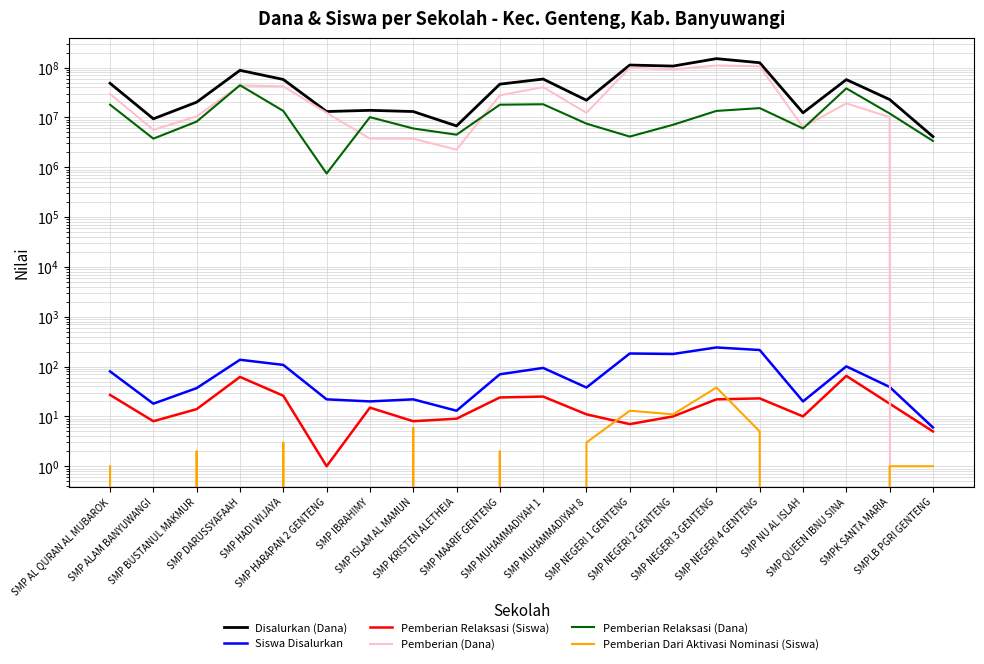

True or false: Siswa Disalurkan and Pemberian Relaksasi (Dana) cross at least once.

False